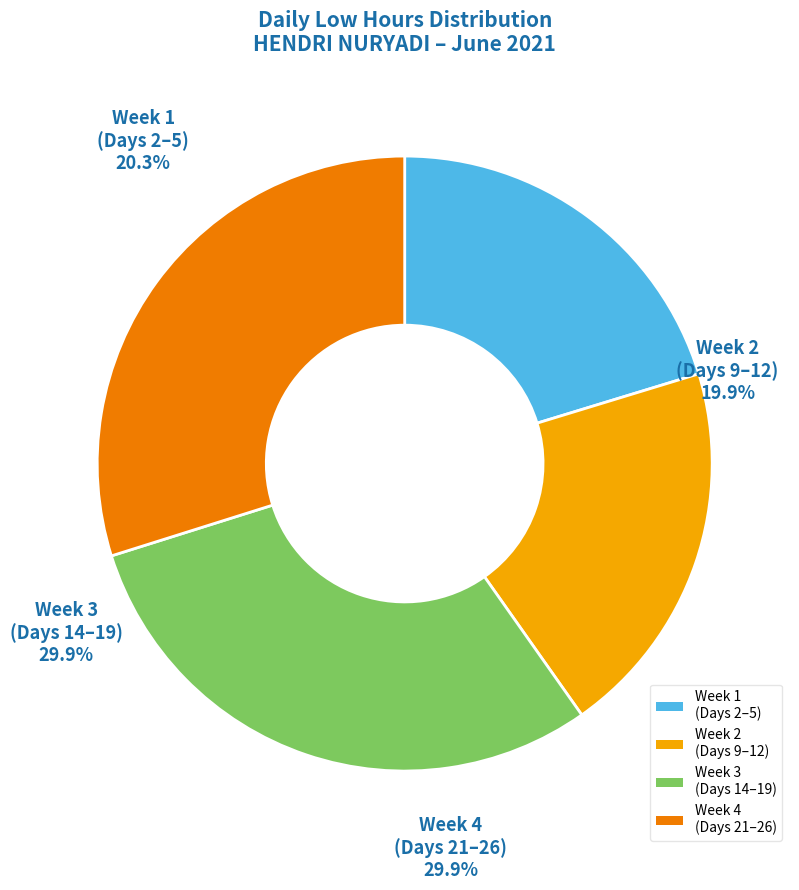

Is there any slice that represents more than half of the pie?

No